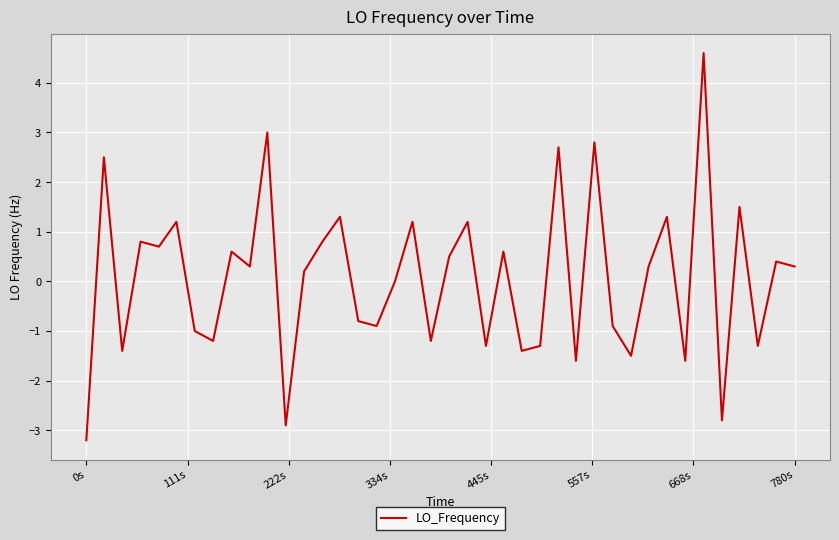

What is the smallest value displayed?

-3.2